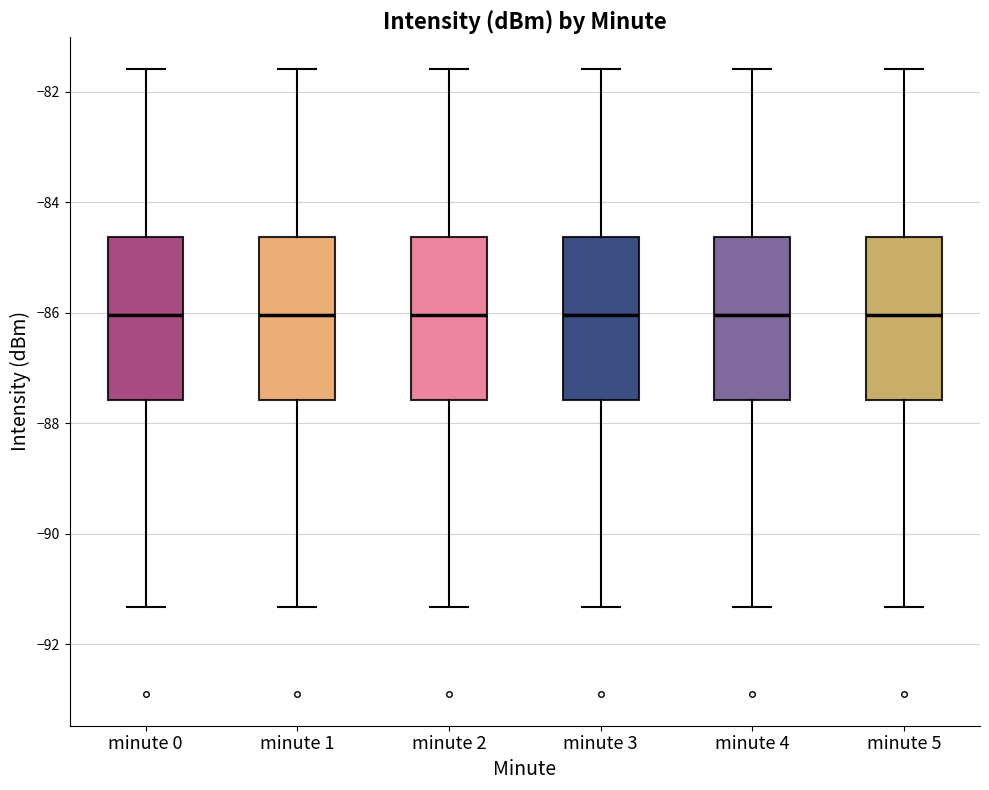

Reading left to right, read every box against the y-axis: the position of its median line, the range the box covers, and the ends of its whiskers. The values are not printed on the chart, so give them approximately, as read against the axis.

minute 0: median -86.0, box -87.6 to -84.6, whiskers -91.4 to -81.6
minute 1: median -86.0, box -87.6 to -84.6, whiskers -91.4 to -81.6
minute 2: median -86.0, box -87.6 to -84.6, whiskers -91.4 to -81.6
minute 3: median -86.0, box -87.6 to -84.6, whiskers -91.4 to -81.6
minute 4: median -86.0, box -87.6 to -84.6, whiskers -91.4 to -81.6
minute 5: median -86.0, box -87.6 to -84.6, whiskers -91.4 to -81.6